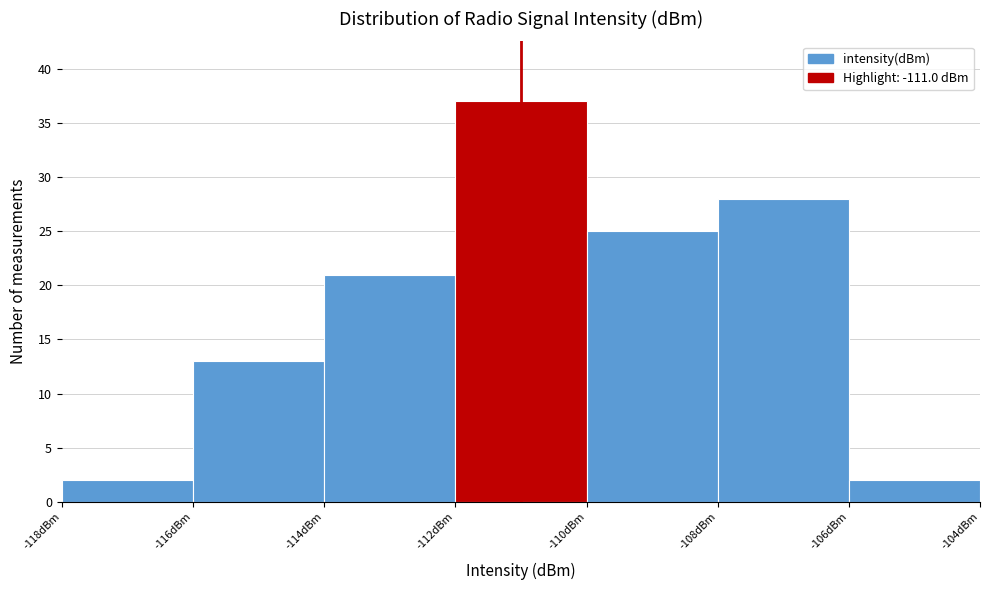

Reading left to right, transcribe this chart: for each bar, give the range it covers on the x-axis and its height. The values are not printed on the chart, so give them approximately, as read against the axis.

-118 to -116: 2
-116 to -114: 13
-114 to -112: 21
-112 to -110: 37
-110 to -108: 25
-108 to -106: 28
-106 to -104: 2